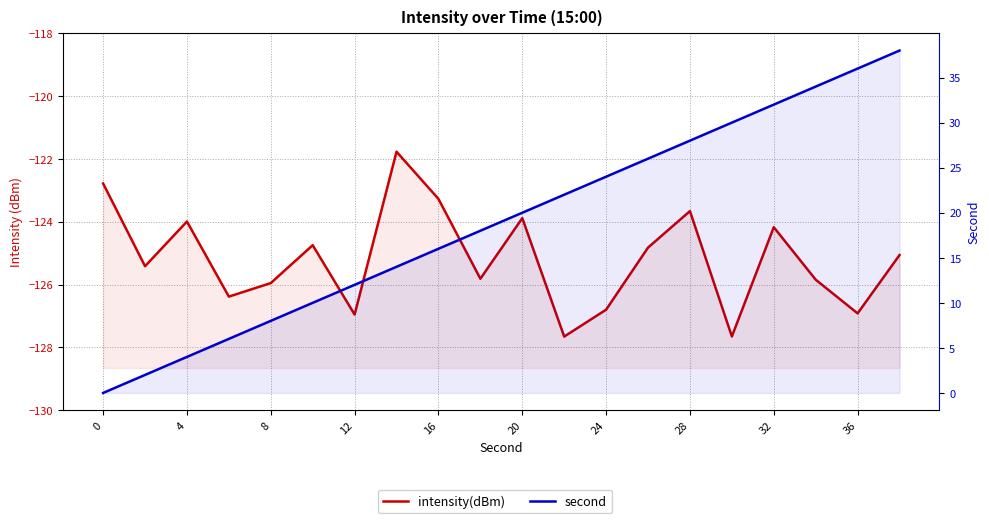

How many categories are shown in the chart?

20